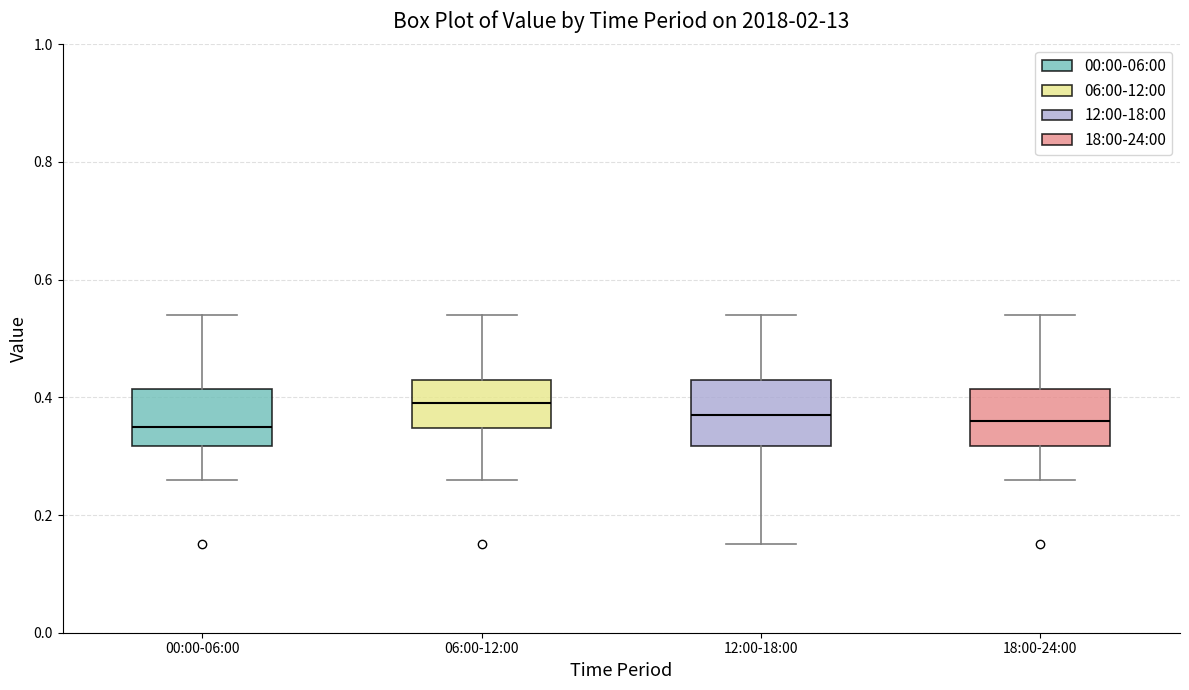

Reading left to right, read every box against the y-axis: the position of its median line, the range the box covers, and the ends of its whiskers. The values are not printed on the chart, so give them approximately, as read against the axis.

00:00-06:00: median 0.36, box 0.32 to 0.42, whiskers 0.26 to 0.54
06:00-12:00: median 0.40, box 0.34 to 0.44, whiskers 0.26 to 0.54
12:00-18:00: median 0.38, box 0.32 to 0.44, whiskers 0.16 to 0.54
18:00-24:00: median 0.36, box 0.32 to 0.42, whiskers 0.26 to 0.54